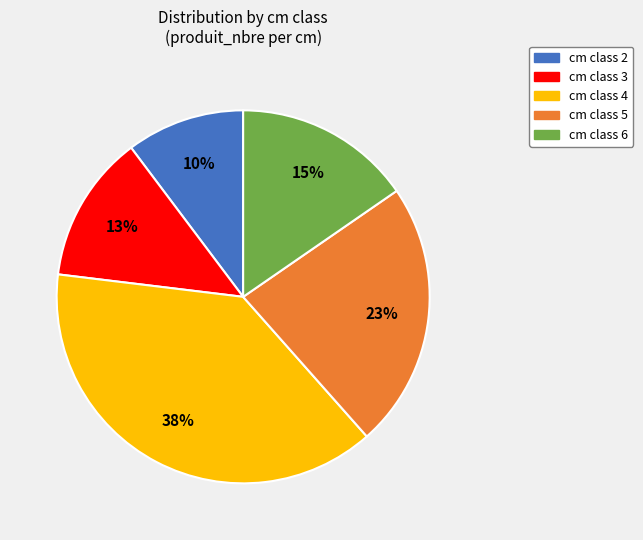

To the nearest percent, what percentage of the pie is cm class 5?

23%